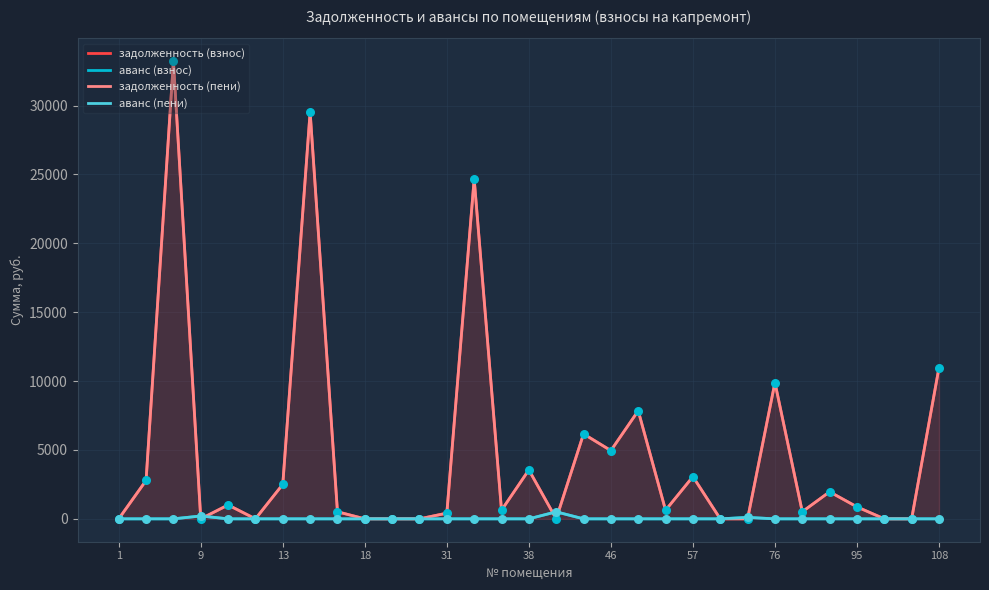

Is the value of задолженность (пени) at 19 greater than the value of задолженность (взнос) at 26?

Yes